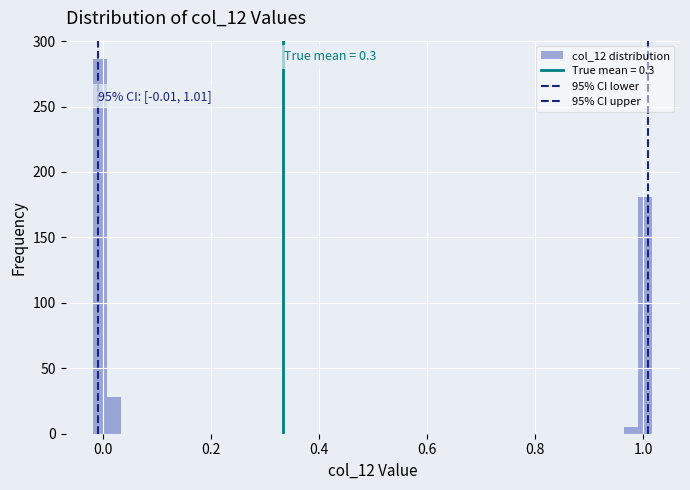

Around what value on the x-axis is the tallest bar? Give the approximate position of its centre, as read against the axis.

0.00